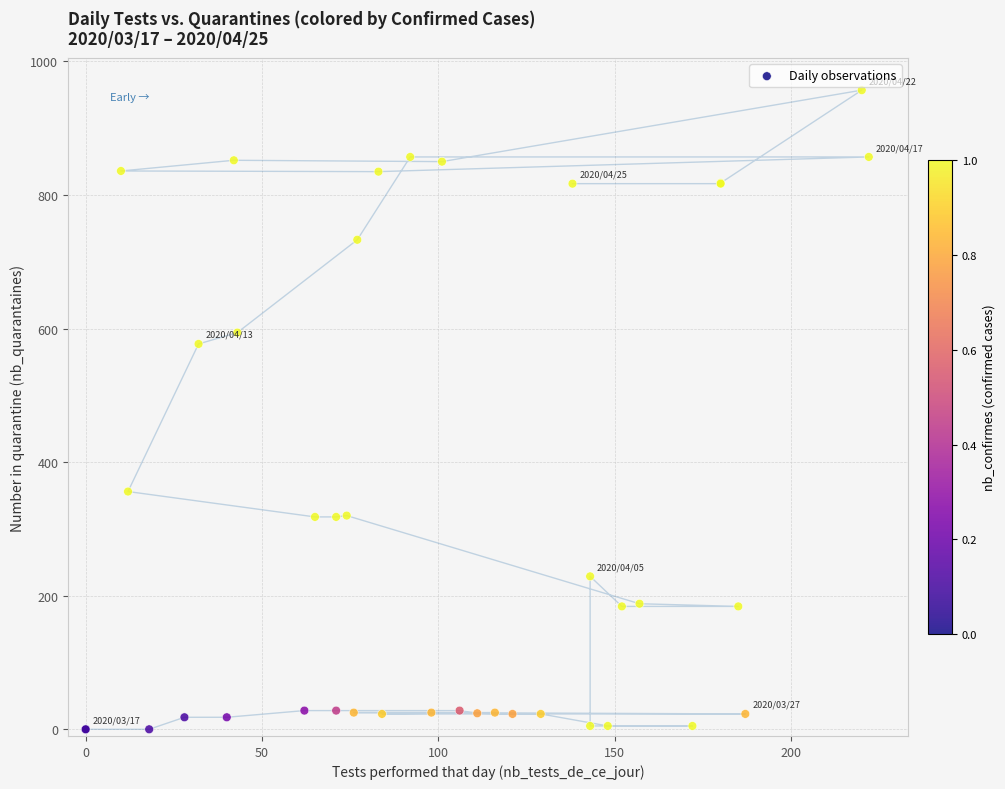

What Y value in the scatter plot is closest to 478?

577